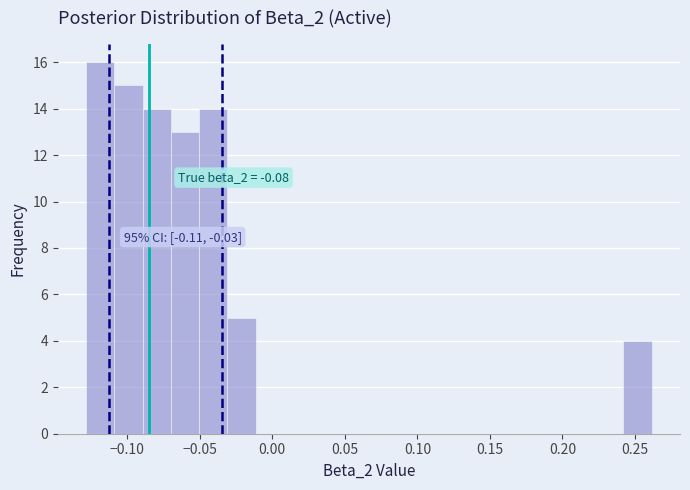

Read against the x-axis, roughly where is the centre of the tallest bar?

-0.120